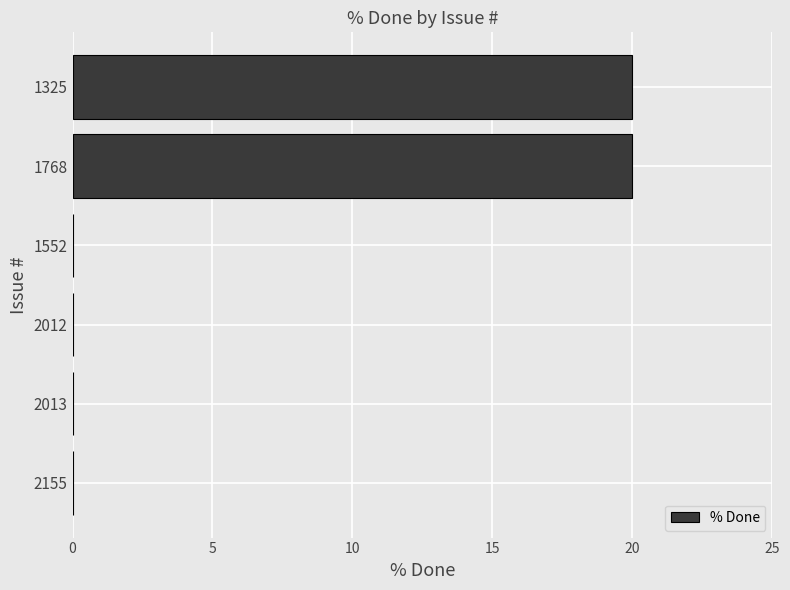

Is it true that the value at 2012 is -9?

False